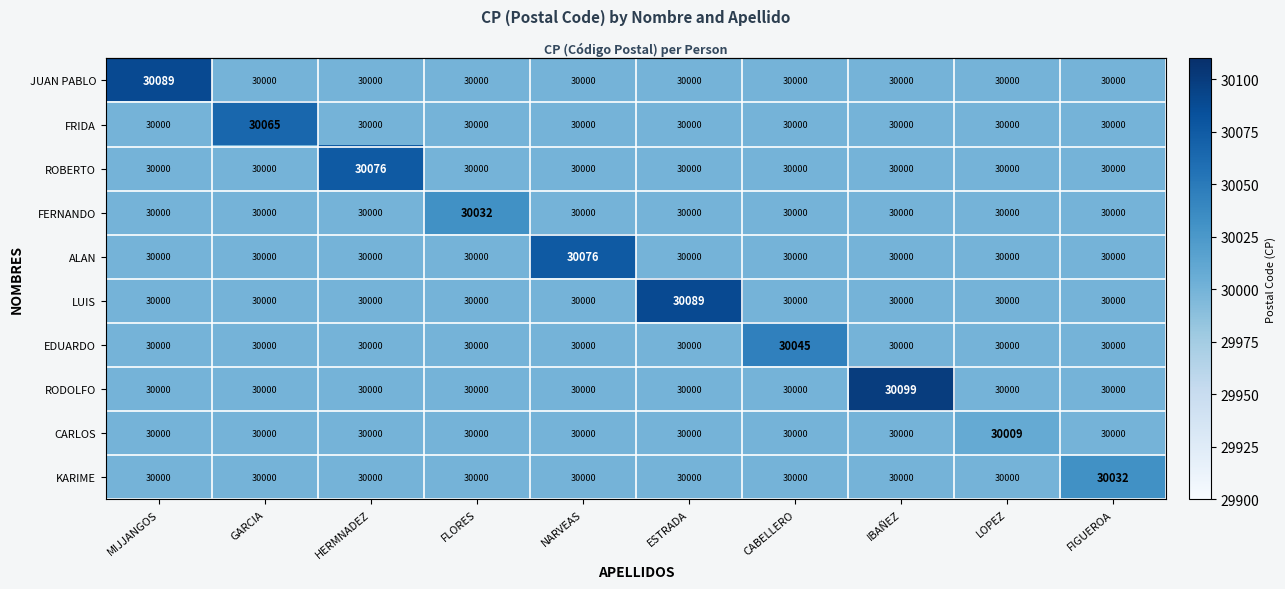

True or false: JUAN PABLO has a value of 30000 at NARVEAS.

True